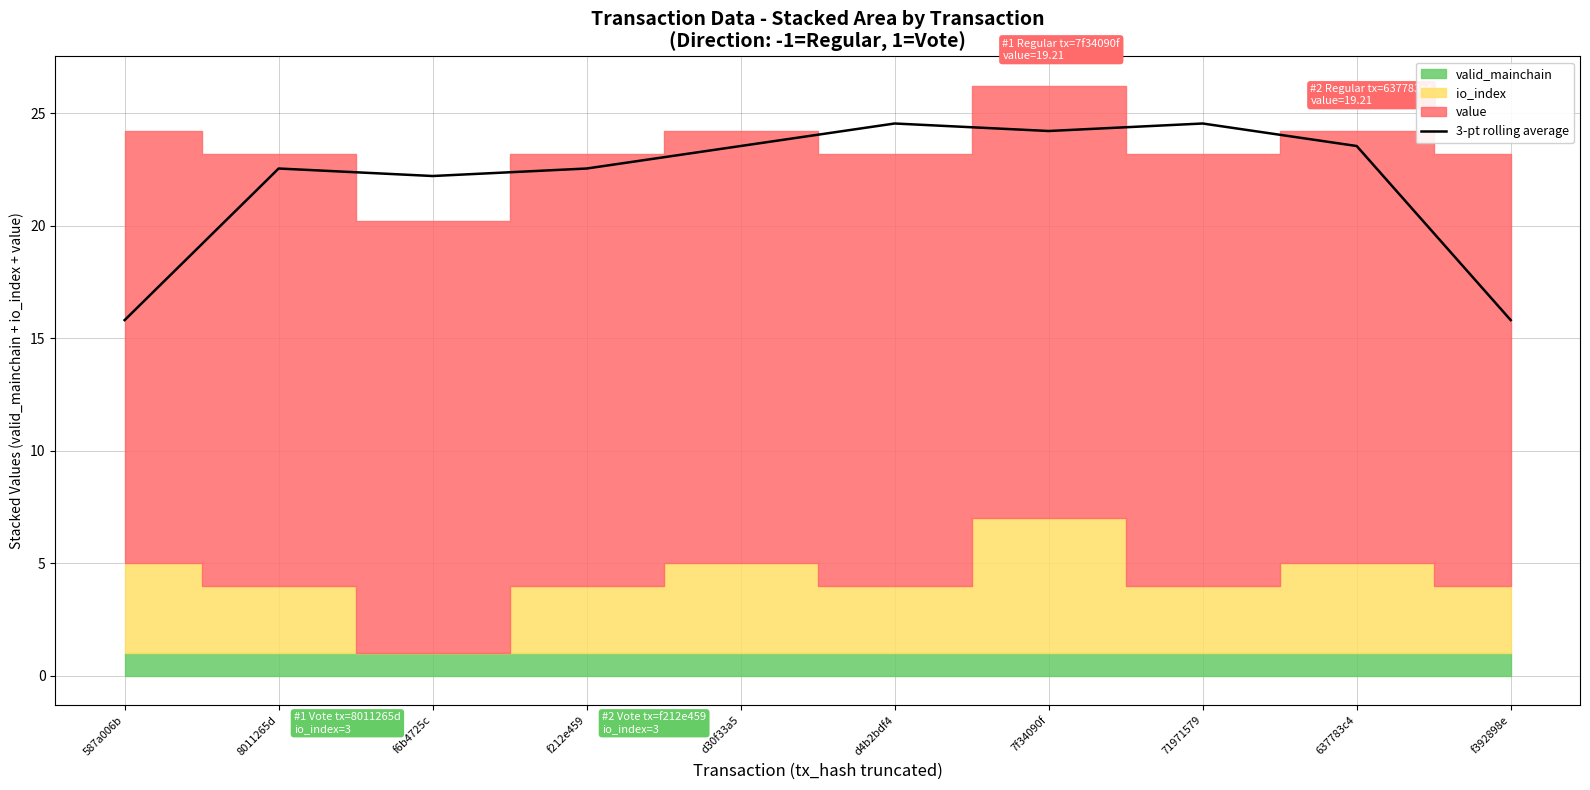

Rank the categories by value from lowest to highest.

587a006b, f392898e, f6b4725c, 8011265d, f212e459, d30f33a5, 637783c4, 7f34090f, d4b2bdf4, 71971579